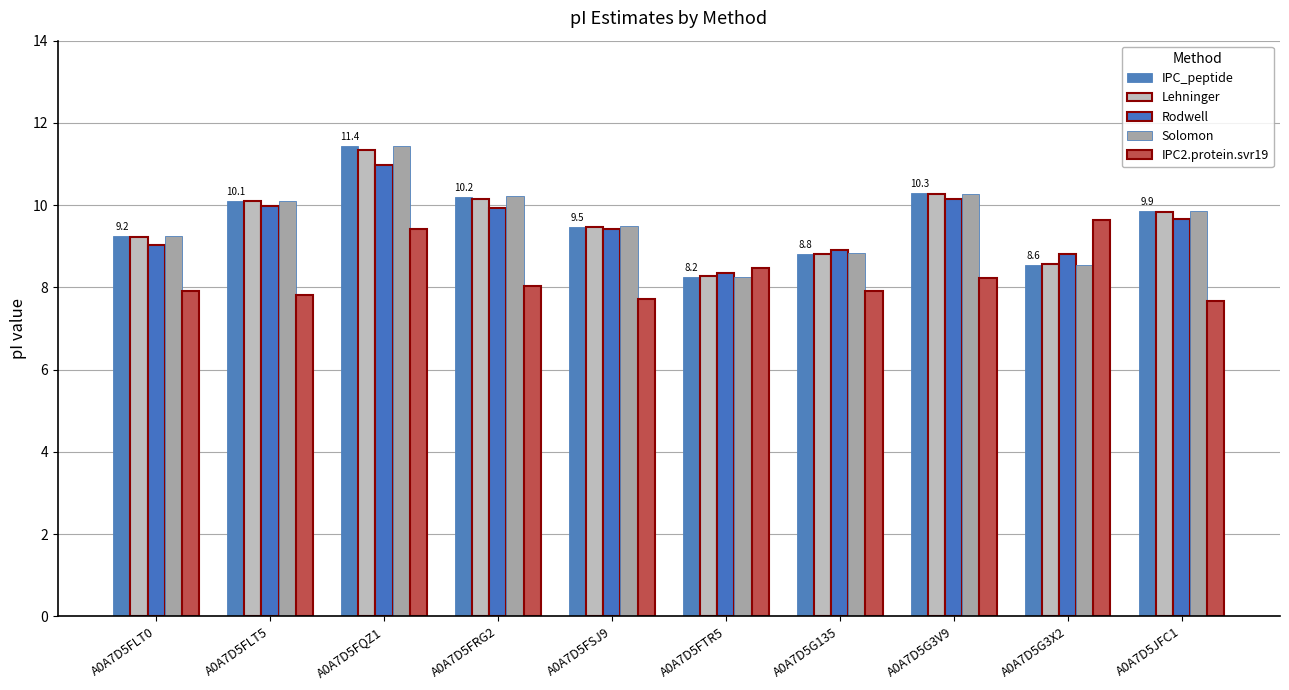

What is the greatest value displayed?

11.4